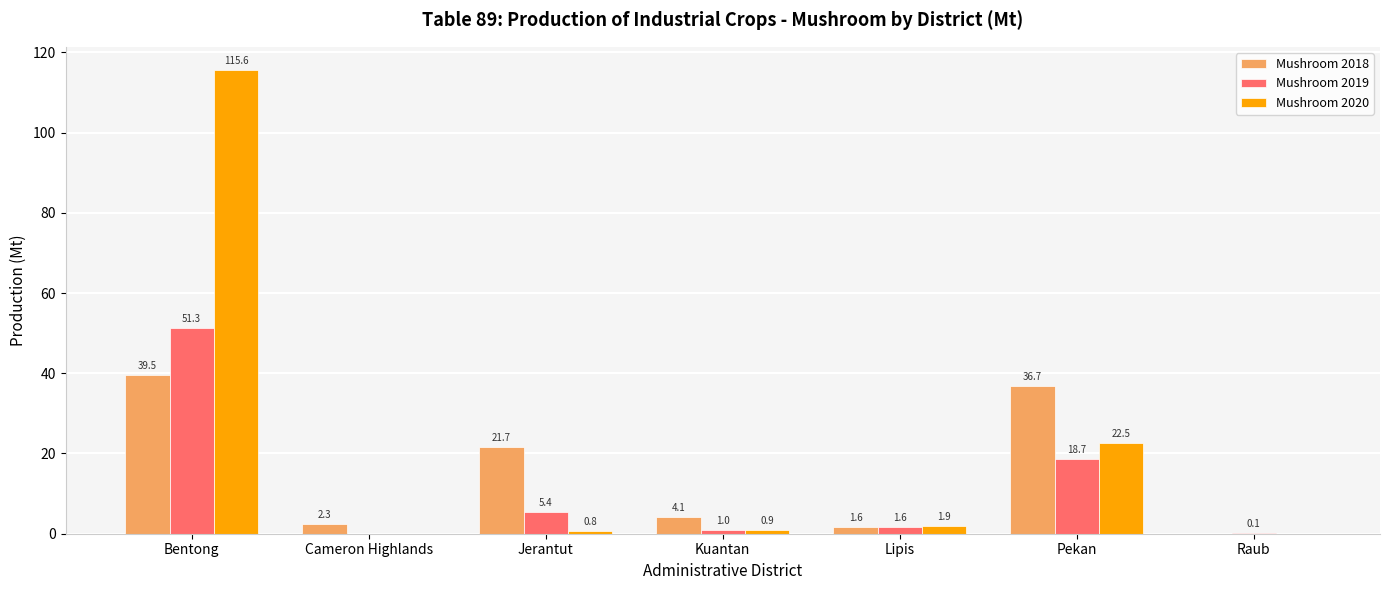

Reading left to right, list all the values displayed in this chart.

Mushroom 2018: Bentong=39.5	Cameron Highlands=2.3	Jerantut=21.7	Kuantan=4.1	Lipis=1.6	Pekan=36.7	Raub=0.0
Mushroom 2019: Bentong=51.3	Cameron Highlands=0.0	Jerantut=5.4	Kuantan=1.0	Lipis=1.6	Pekan=18.7	Raub=0.1
Mushroom 2020: Bentong=115.6	Cameron Highlands=0.0	Jerantut=0.8	Kuantan=0.9	Lipis=1.9	Pekan=22.5	Raub=0.0